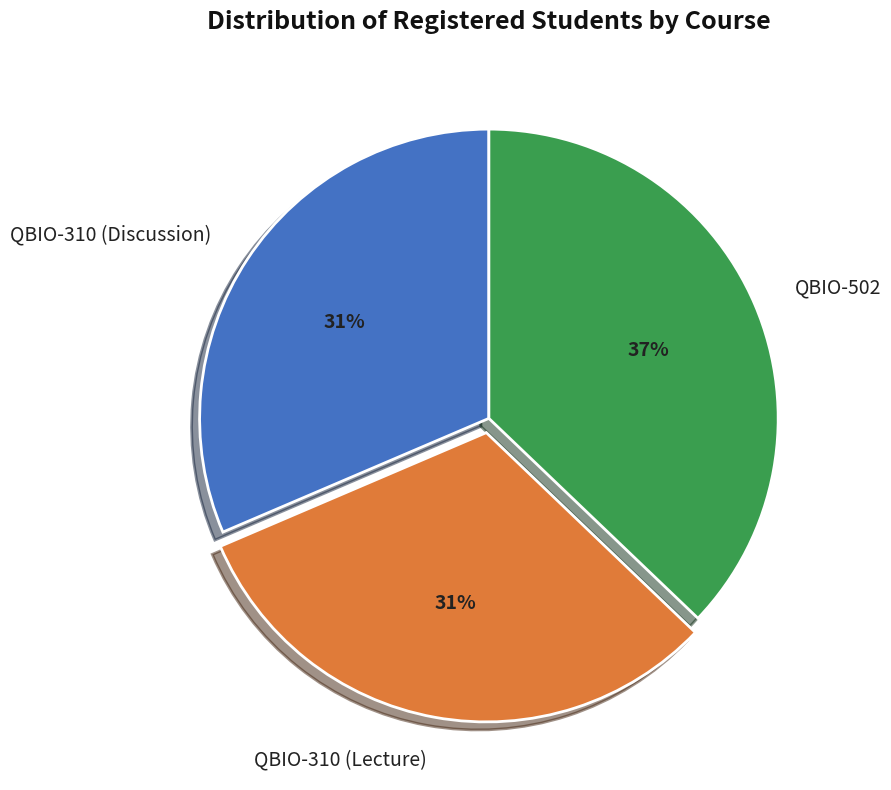

Does QBIO-502 account for over 50% of the chart?

No